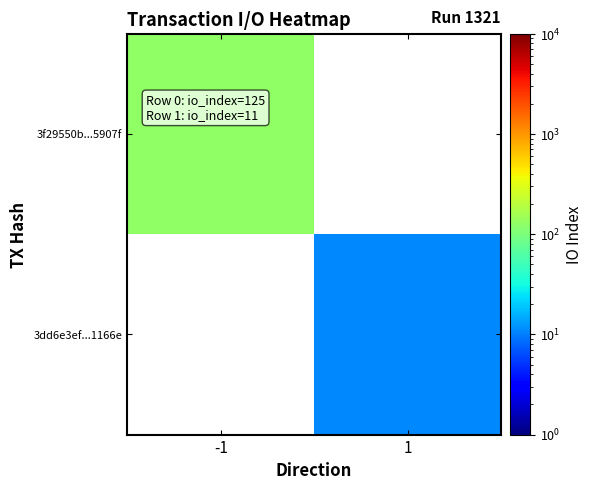

Which series changed the most between -1 and 1?

3f29550b...5907f